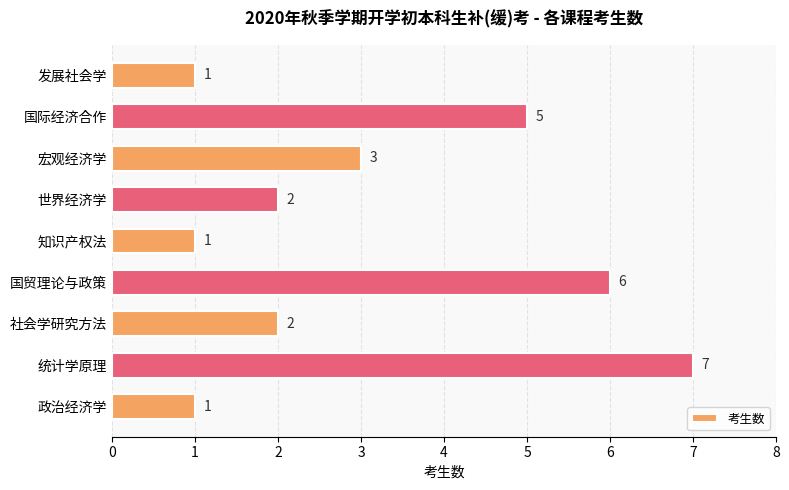

Read the value at 国贸理论与政策.

6